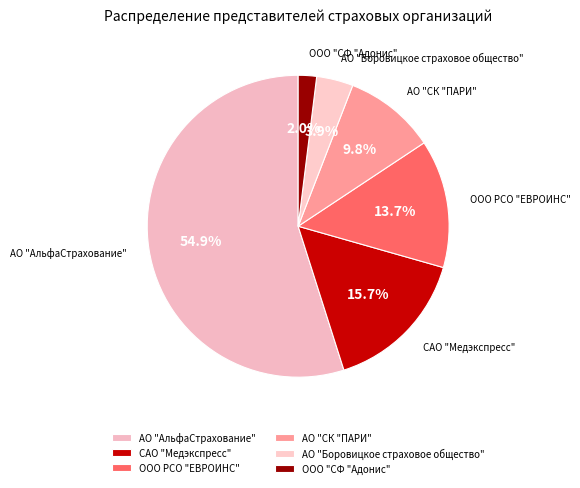

How many segments does this pie chart have?

6